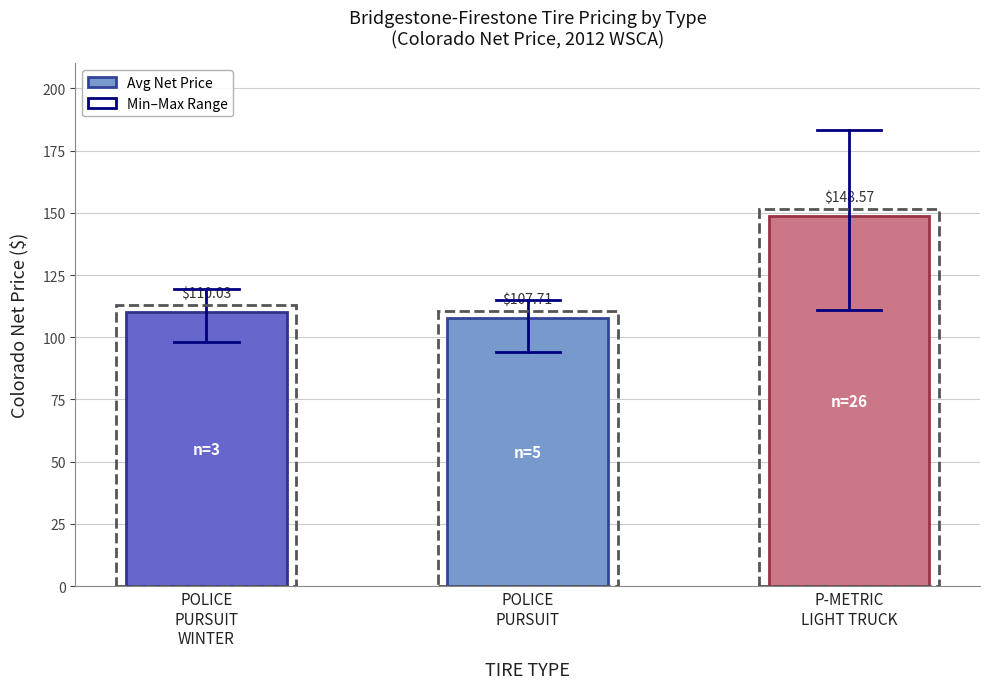

What is the average value?

122.1